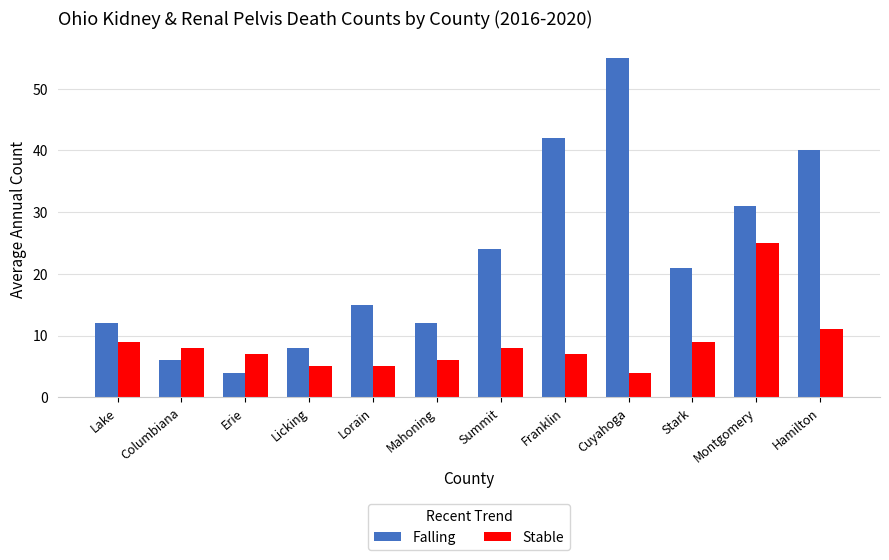

Which series has the largest total across all categories?

Falling